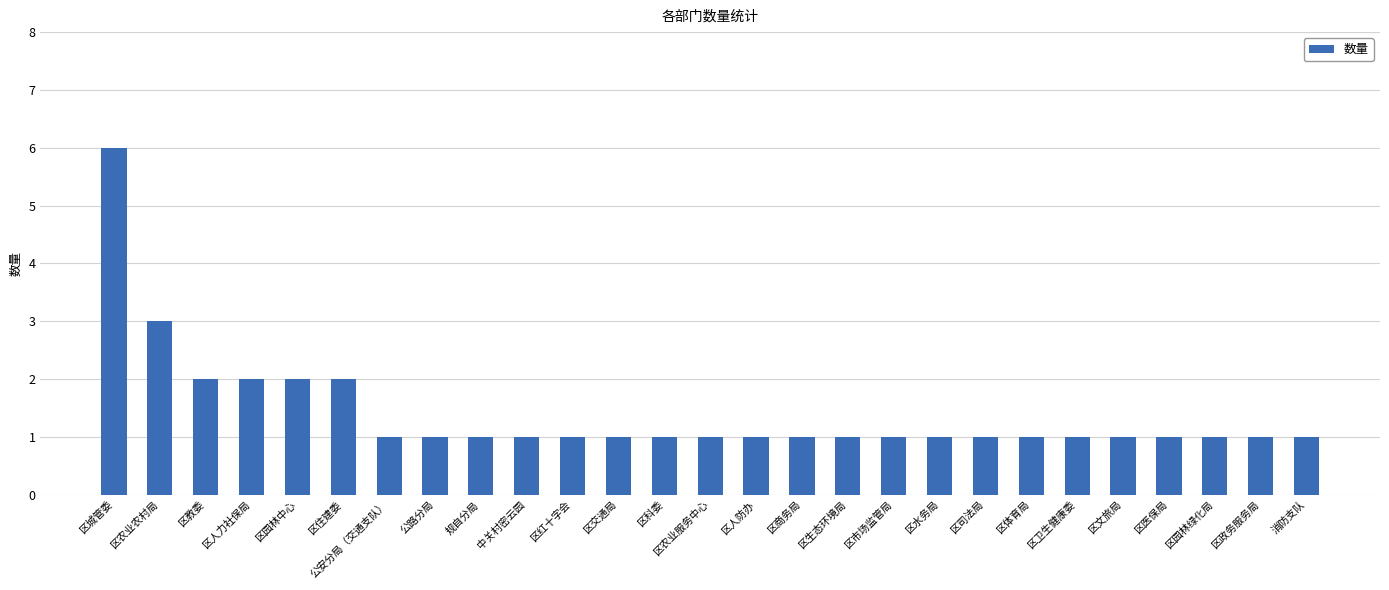

Is it true that the value at 区政务服务局 is 1?

True